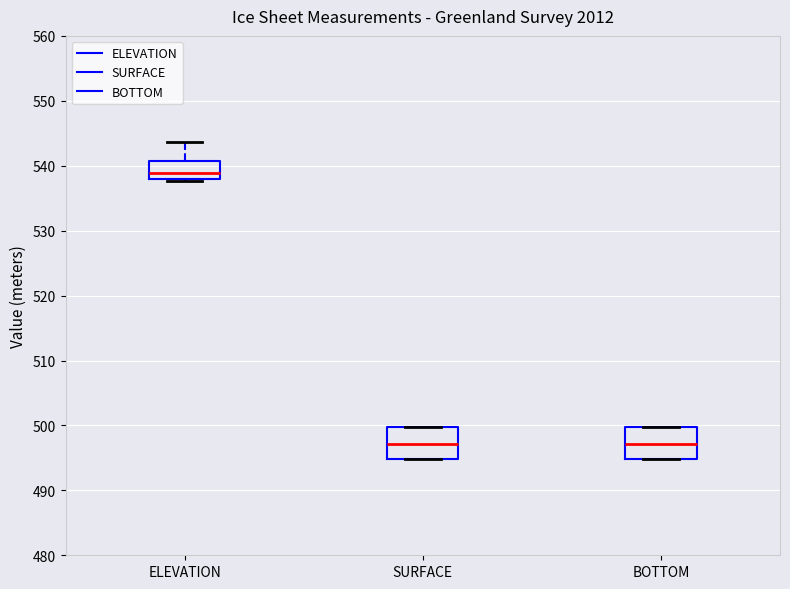

Reading left to right, read every box against the y-axis: the position of its median line, the range the box covers, and the ends of its whiskers. The values are not printed on the chart, so give them approximately, as read against the axis.

ELEVATION: median 539, box 538 to 541, whiskers 538 (just below the box's lower edge) to 544
SURFACE: median 497, box 495 to 500, whiskers 495 to 500
BOTTOM: median 497, box 495 to 500, whiskers 495 to 500